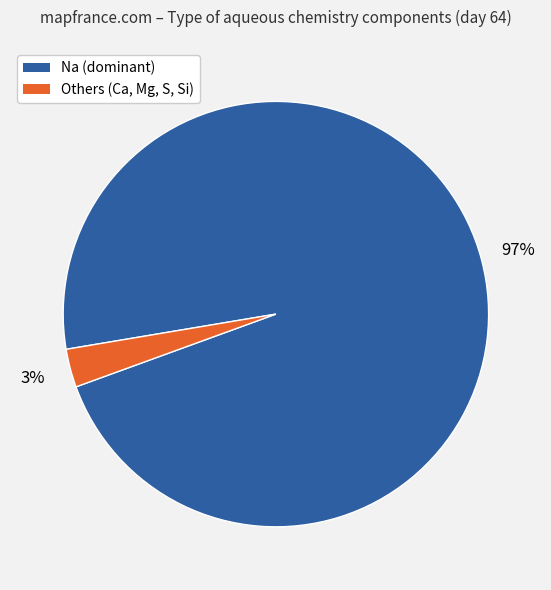

Is there any slice that represents more than half of the pie?

Yes